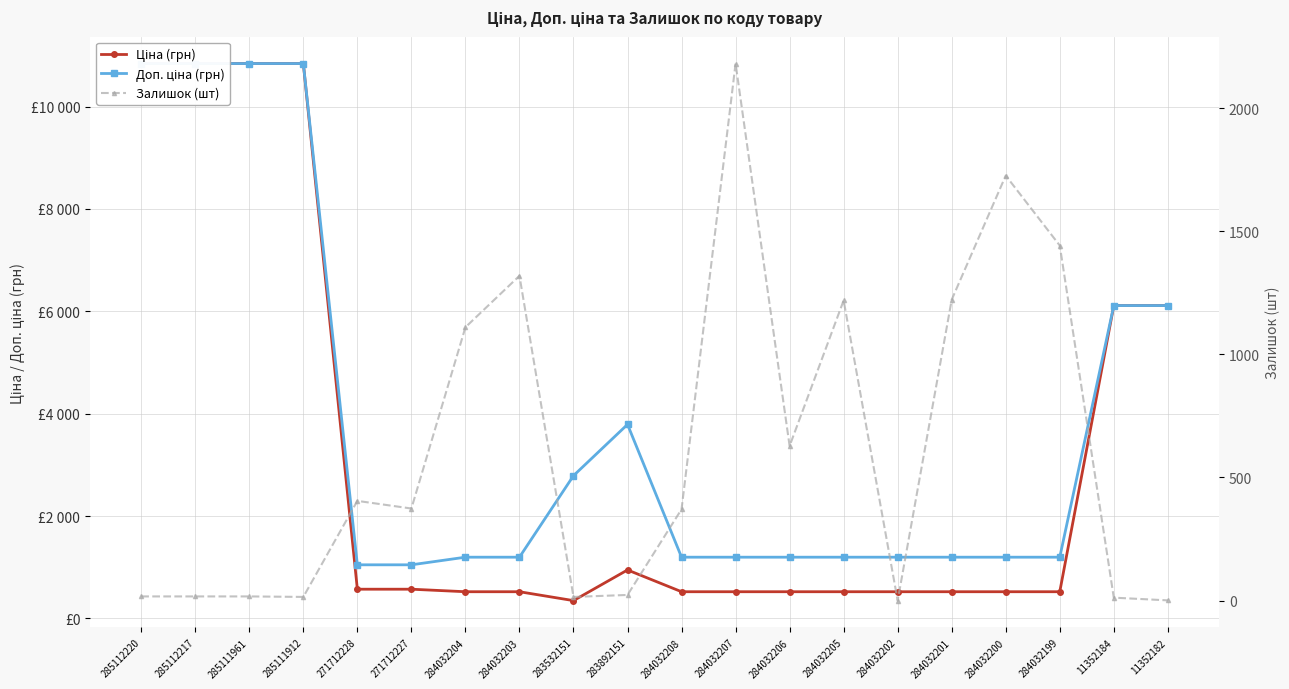

Reading right to left, extract all data points from this chart.

Ціна (грн): 11352182=6112.5	11352184=6112.5	284032199=522.2	284032200=522.2	284032201=522.2	284032202=522.2	284032205=522.2	284032206=522.2	284032207=522.2	284032208=522.2	283892151=947.6	283532151=348.6	284032203=522.2	284032204=522.2	271712227=571.6	271712228=571.6	285111912=10840.1	285111961=10840.1	285112217=10840.1	285112220=10840.1
Доп. ціна (грн): 11352182=6112.5	11352184=6112.5	284032199=1197.0	284032200=1197.0	284032201=1197.0	284032202=1197.0	284032205=1197.0	284032206=1197.0	284032207=1197.0	284032208=1197.0	283892151=3790.3	283532151=2789.2	284032203=1197.0	284032204=1197.0	271712227=1048.0	271712228=1048.0	285111912=10840.1	285111961=10840.1	285112217=10840.1	285112220=10840.1
Залишок (шт): 11352182=1.0	11352184=12.0	284032199=1442.0	284032200=1726.0	284032201=1222.0	284032202=0.0	284032205=1219.0	284032206=628.0	284032207=2181.0	284032208=371.0	283892151=23.0	283532151=15.0	284032203=1319.0	284032204=1110.0	271712227=374.0	271712228=405.0	285111912=15.0	285111961=17.0	285112217=17.0	285112220=17.0